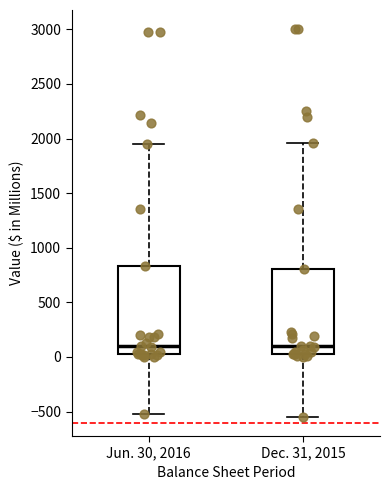

Reading left to right, read every box against the y-axis: the position of its median line, the range the box covers, and the ends of its whiskers. The values are not printed on the chart, so give them approximately, as read against the axis.

Jun. 30, 2016: median 100, box 50 to 850, whiskers -500 to 1950
Dec. 31, 2015: median 100, box 50 to 800, whiskers -550 to 1950